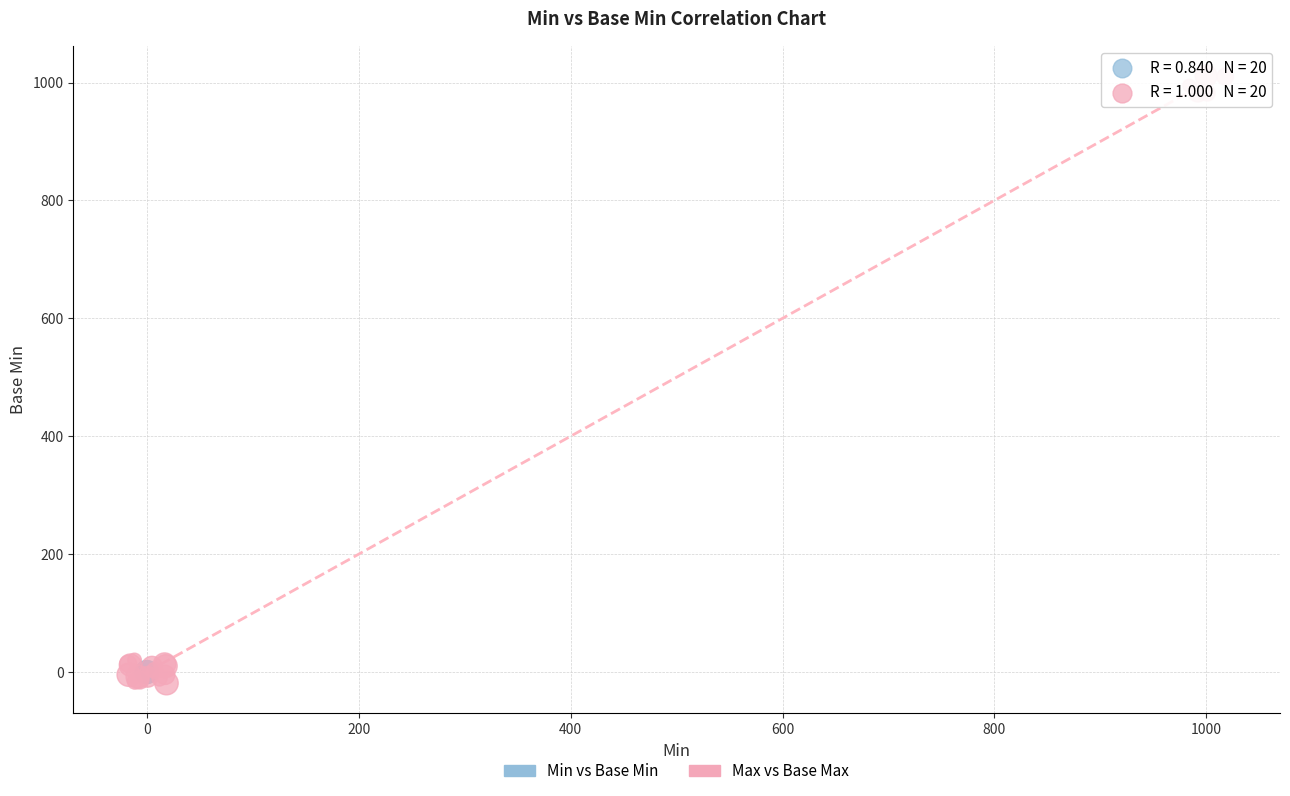

Which series contains the lowest Y value?

Max vs Base Max